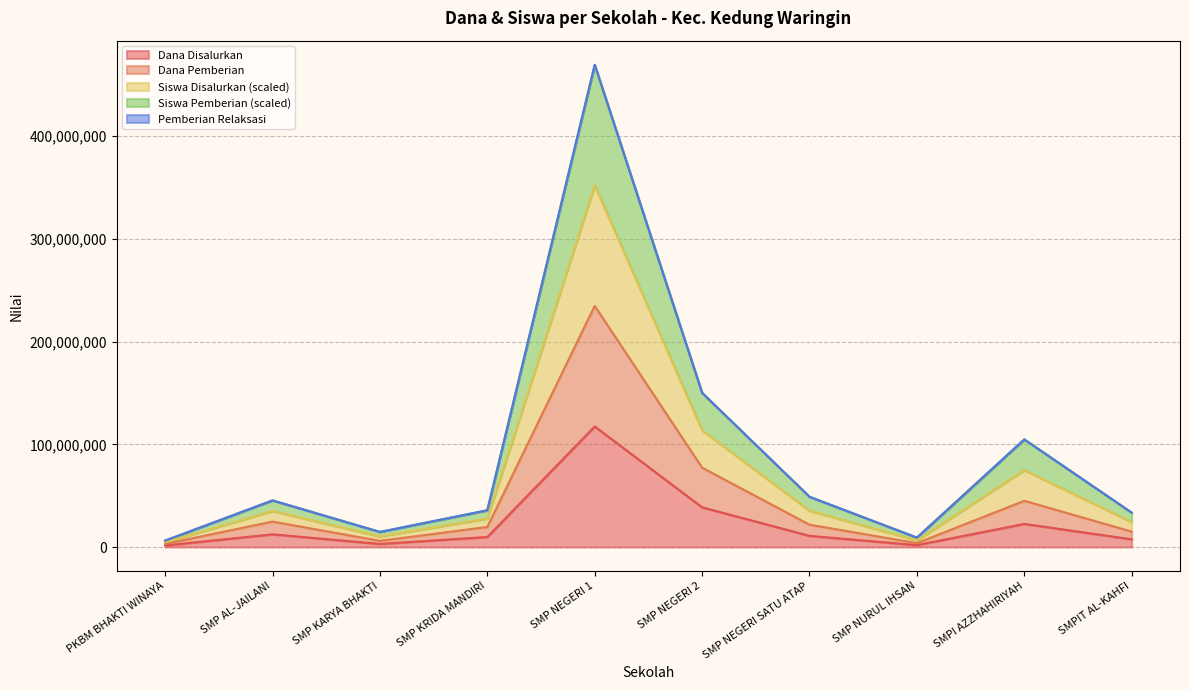

How many categories are shown in the chart?

10